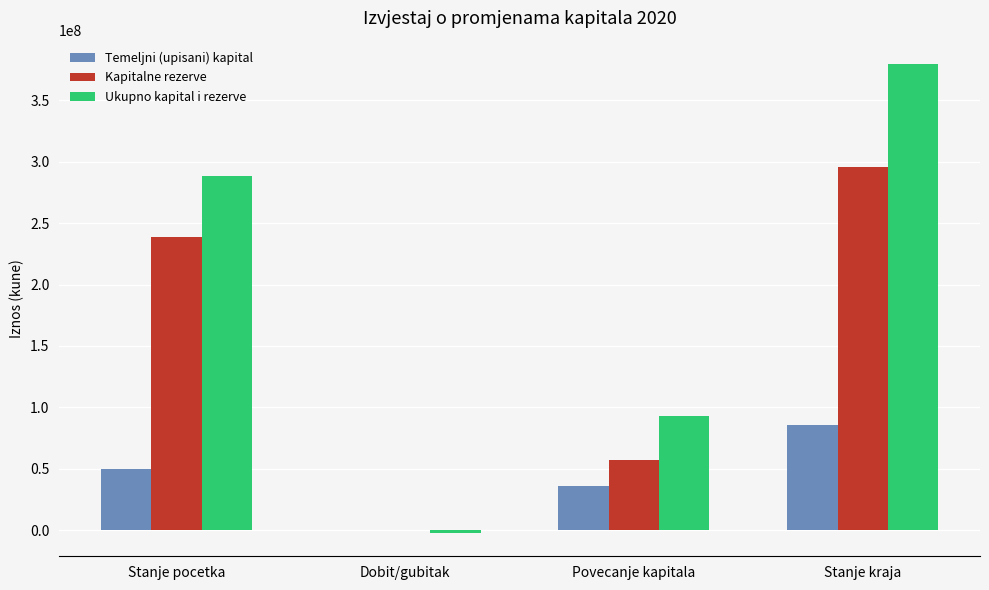

Does the chart contain stacked bars?

No